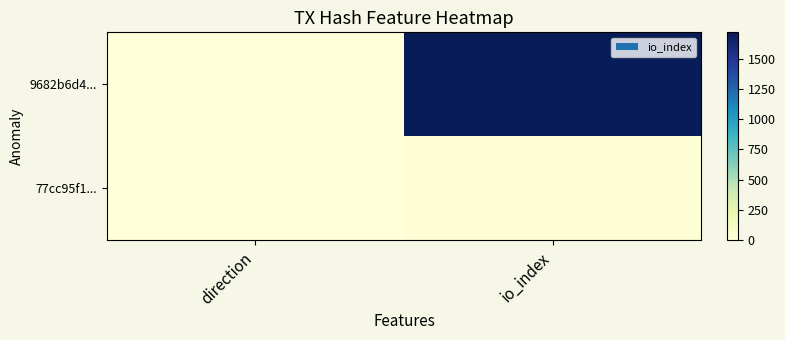

Rank the series by their maximum value, from highest to lowest.

9682b6d4..., 77cc95f1...